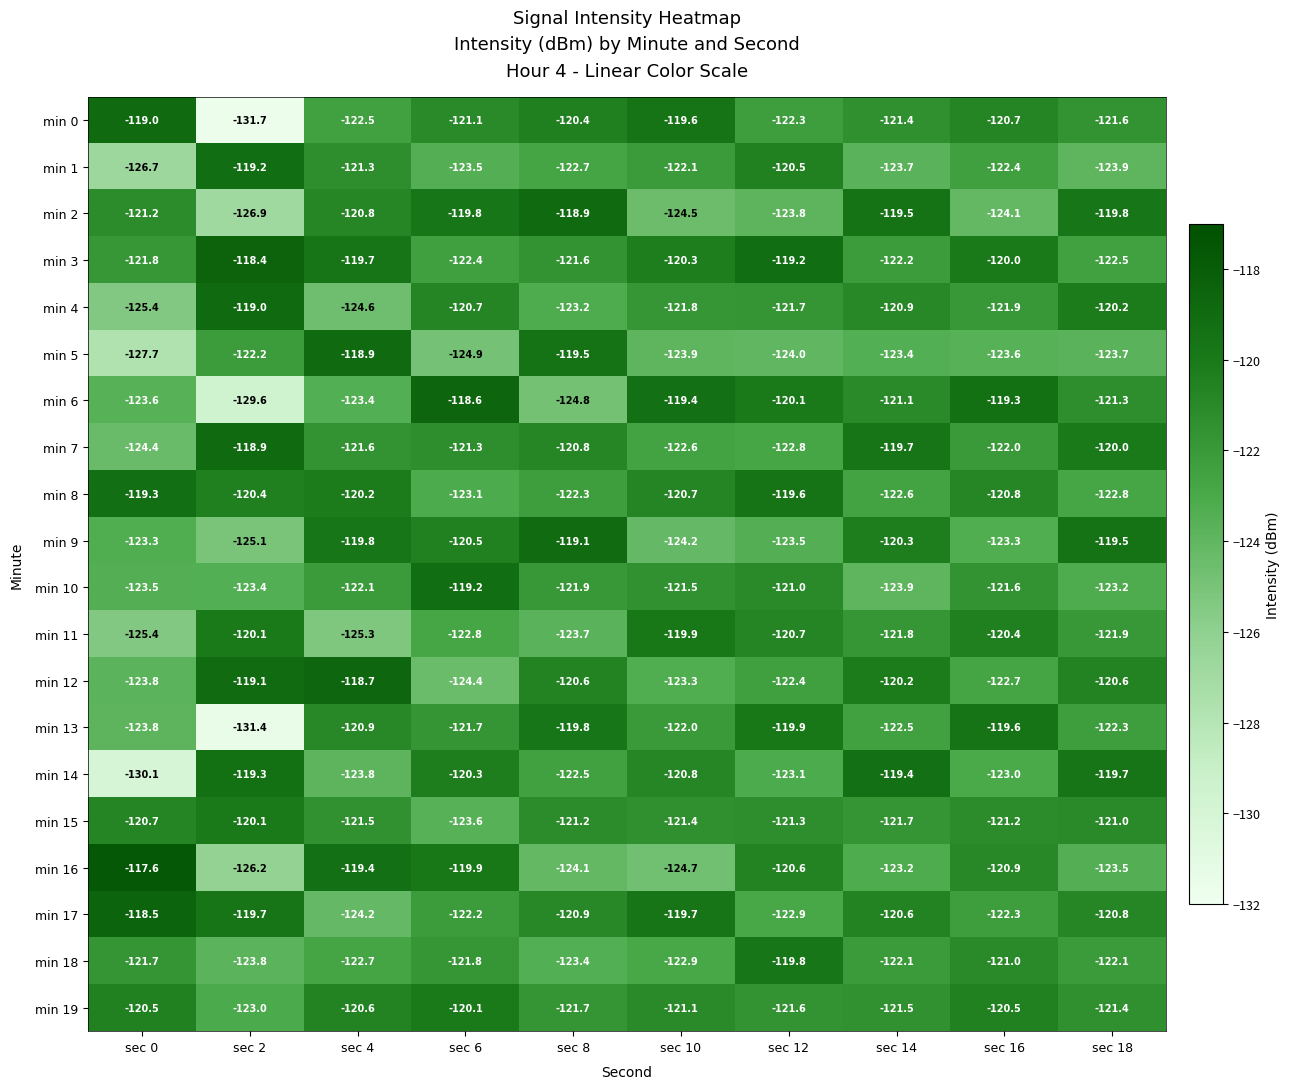

What is the sum of all min 4 values?

-1219.4